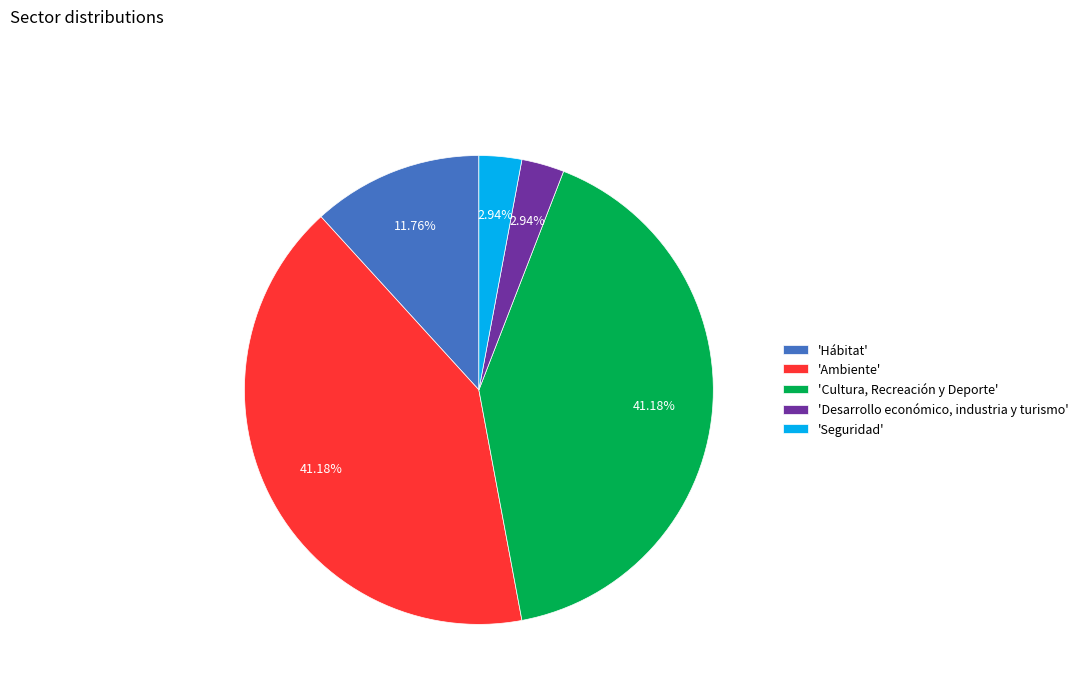

Do 'Seguridad' and 'Cultura, Recreación y Deporte' together represent more than half of the pie?

No